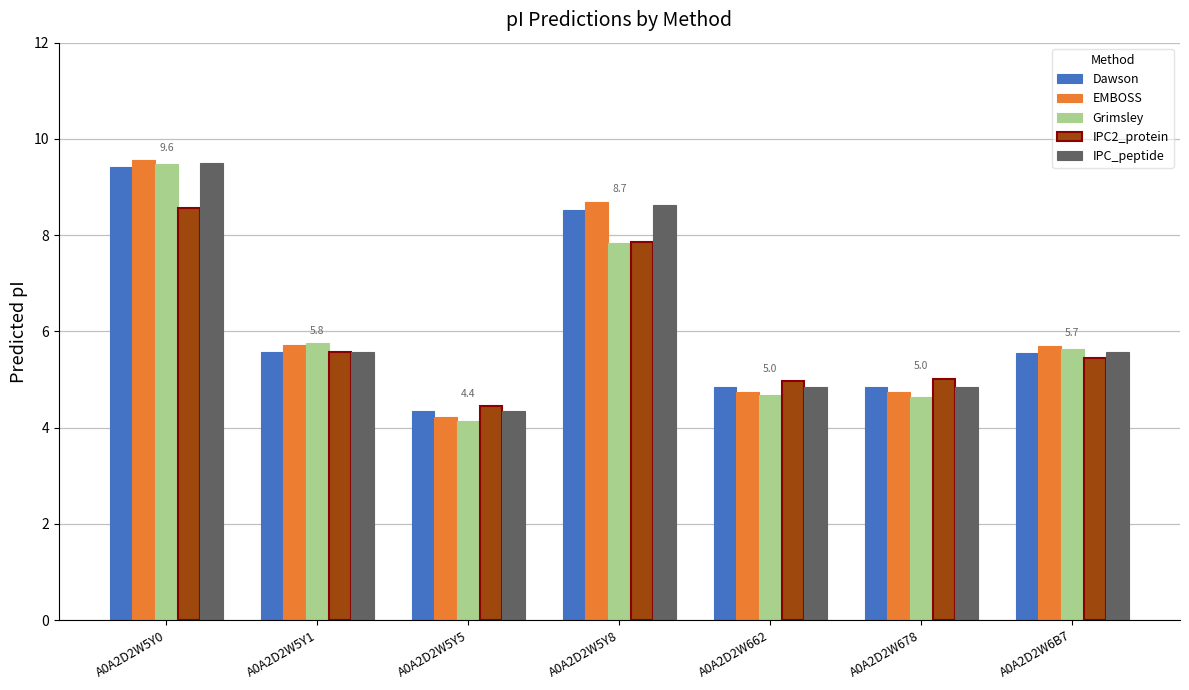

What is the maximum value for Dawson?

9.4